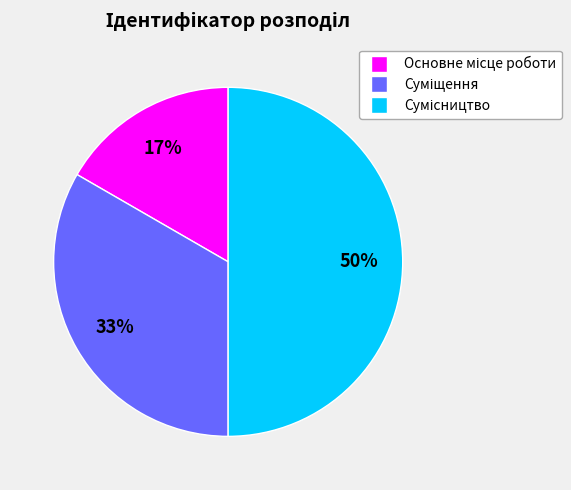

To the nearest percent, what is the difference between the largest and smallest slice percentages?

33%